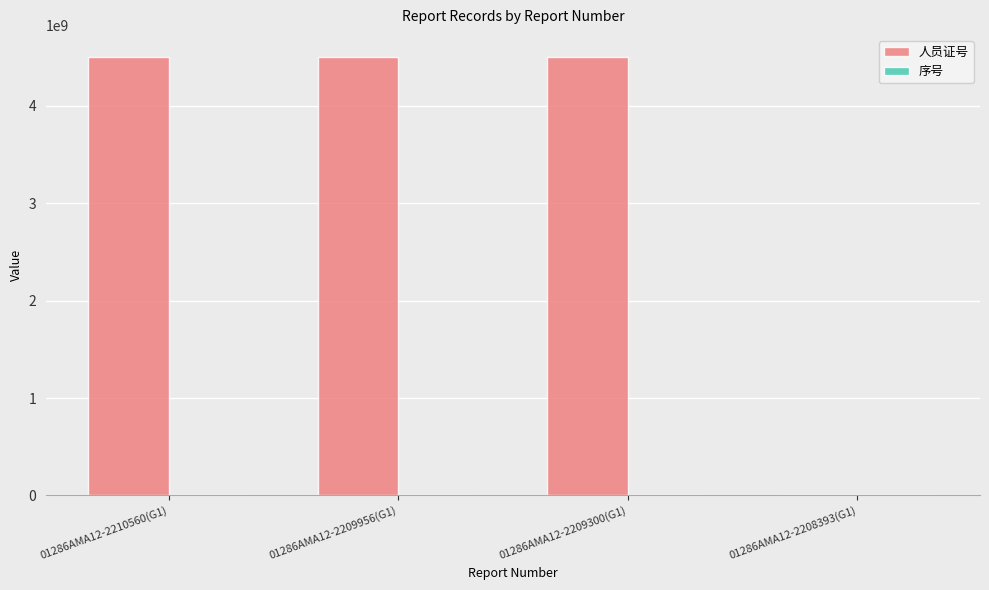

What is the difference between the 人员证号 values at 01286AMA12-2209300(G1) and 01286AMA12-2208393(G1)?

4501003873